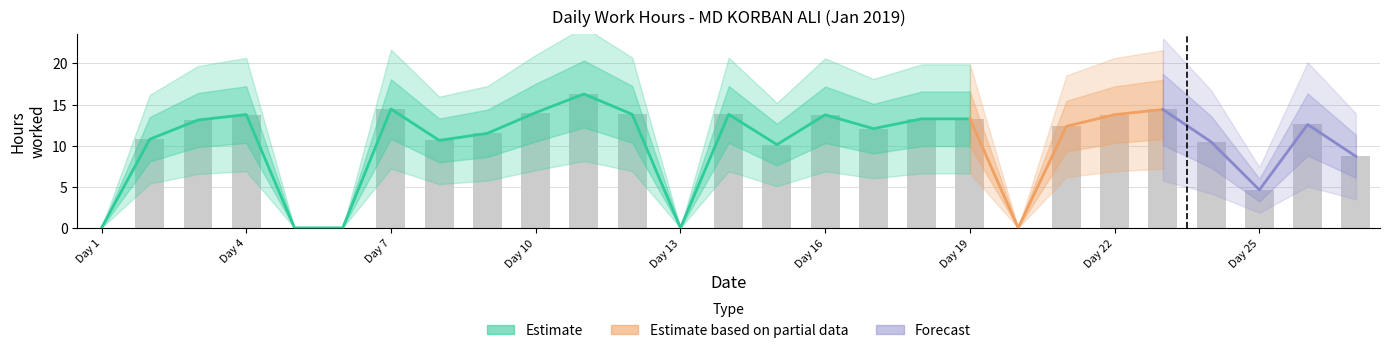

Are the bars grouped side by side (vs. stacked)?

No